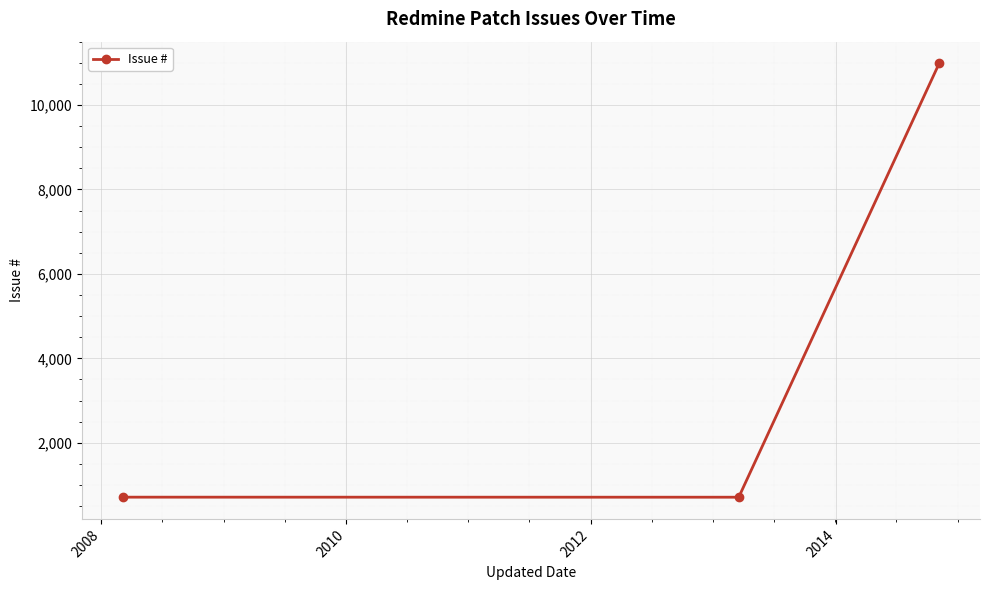

What is the difference between the maximum and second lowest values?

10278